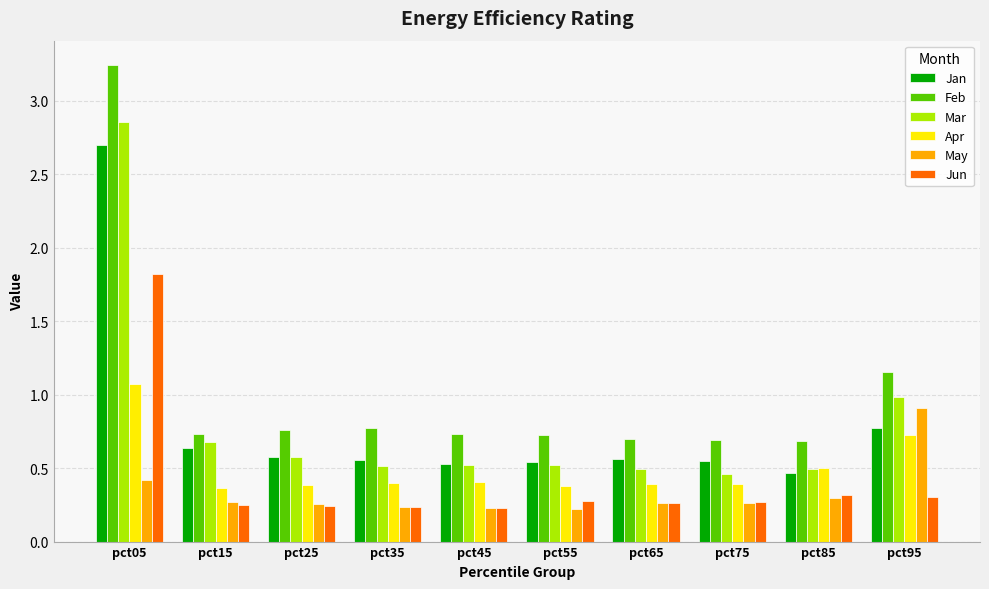

At which category does the chart reach its peak across all series?

pct05